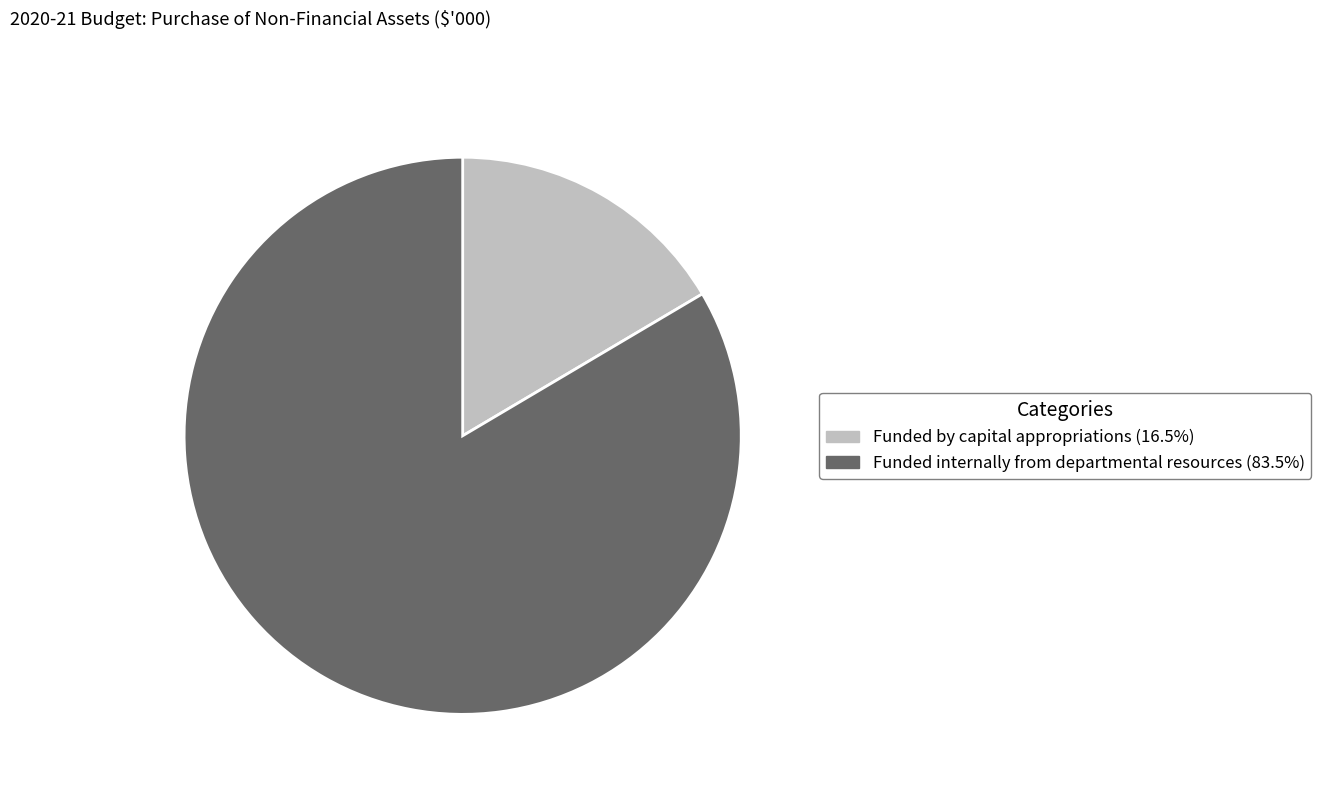

True or false: Funded by capital appropriations accounts for 4% of the total.

False